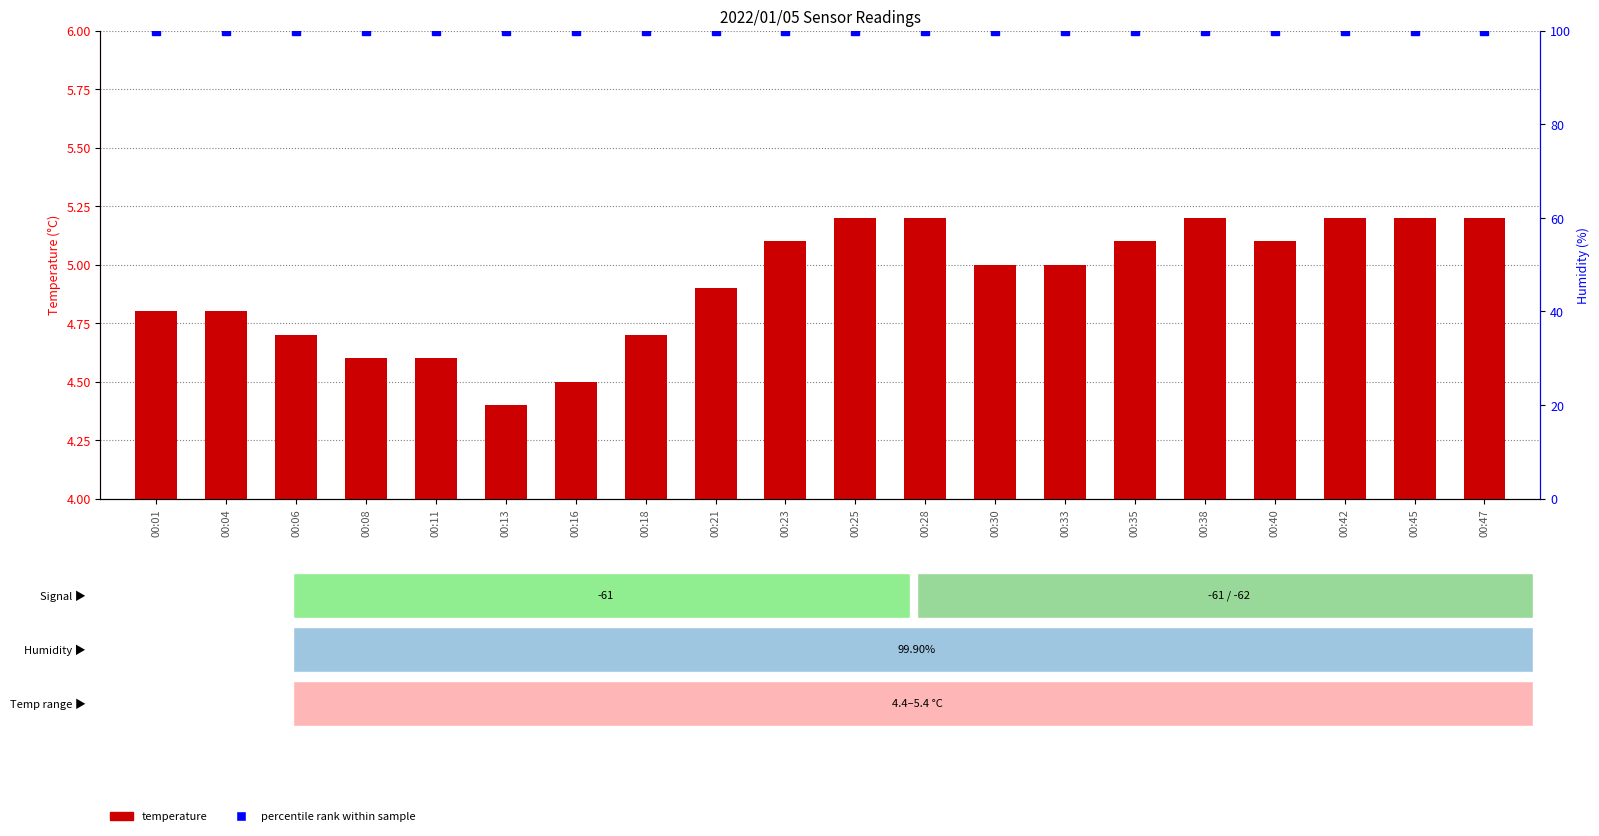

List the series in order of their peak value, highest first.

percentile rank within sample, temperature